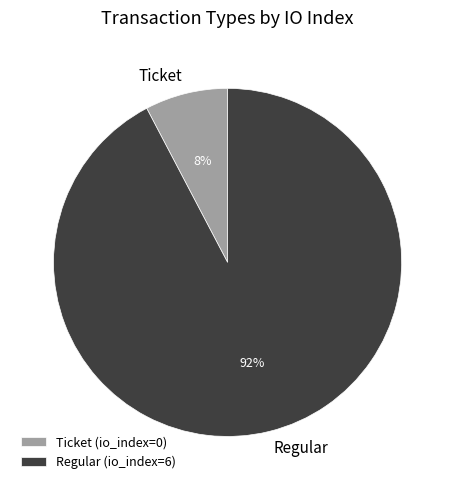

Count the number of slices in the pie.

2